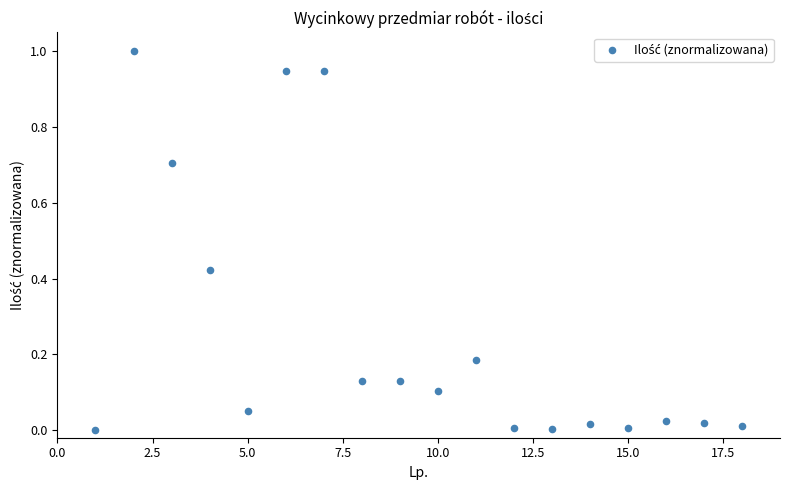

What is the range of Y values (max minus min)?

1.0